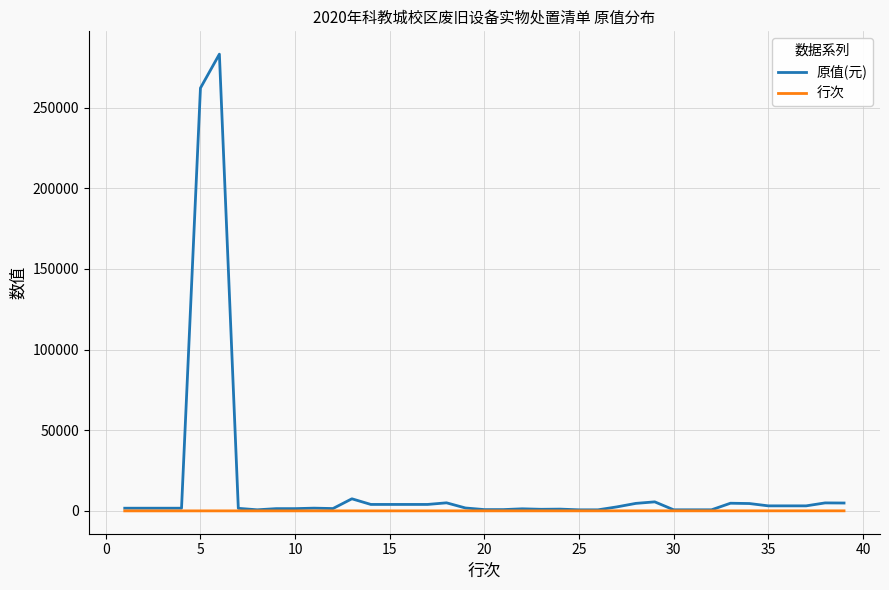

Rank the series by their average value, from highest to lowest.

原值(元), 行次